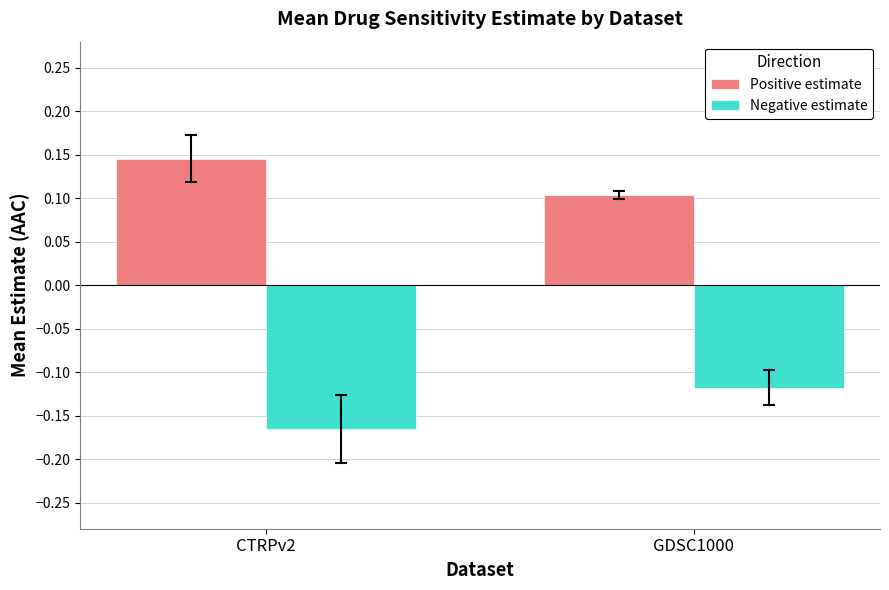

How many data points does each series have?

2